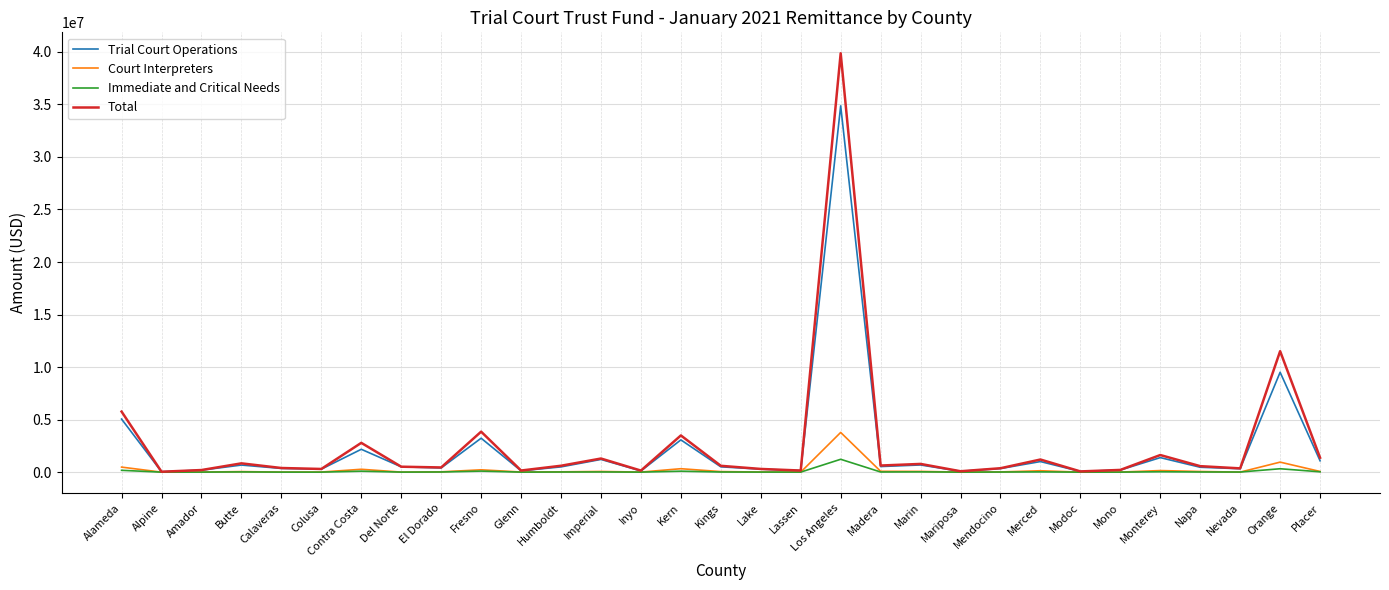

List the series in order of their peak value, highest first.

Total, Trial Court Operations, Court Interpreters, Immediate and Critical Needs